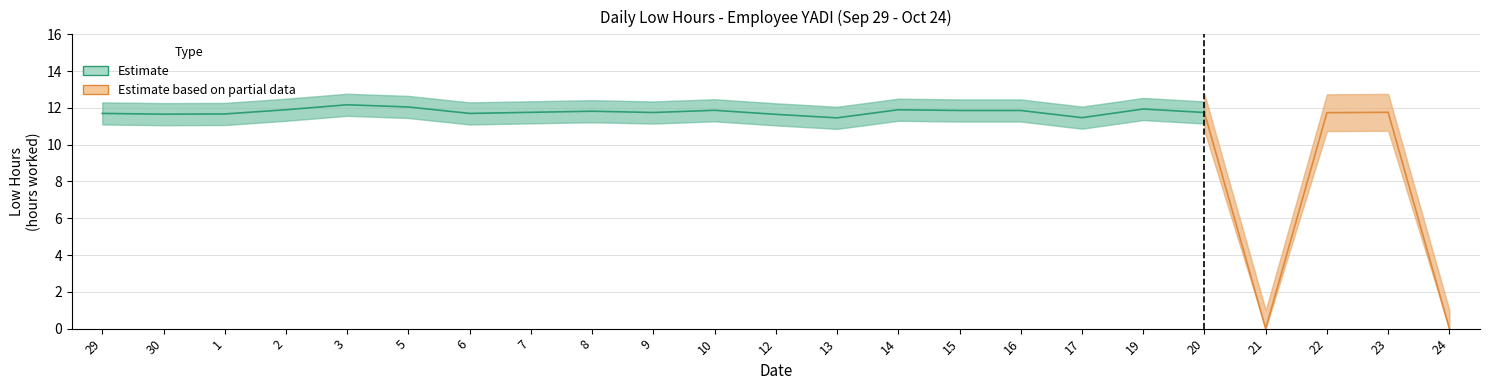

Rank the categories by value from highest to lowest.

3, 5, 19, 2, 14, 10, 15, 16, 8, 7, 23, 9, 20, 22, 29, 6, 1, 30, 12, 17, 13, 21, 24